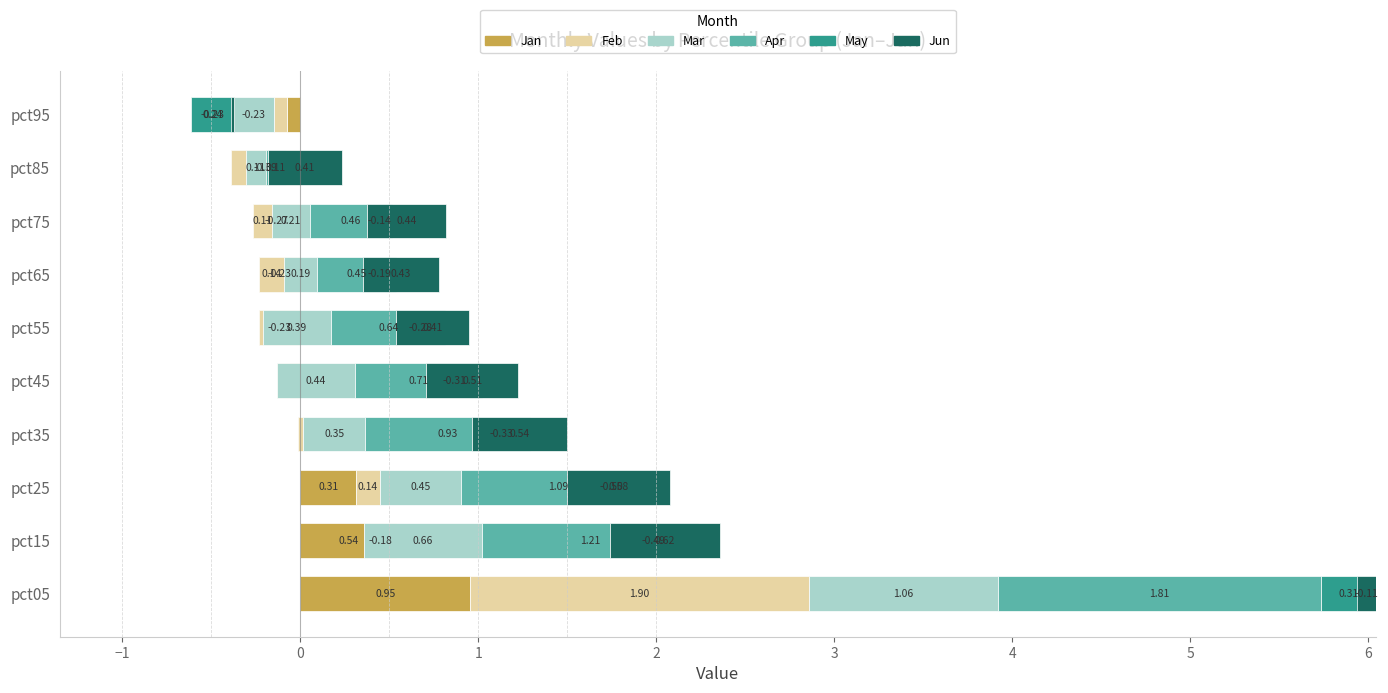

How many categories are shown in the chart?

10